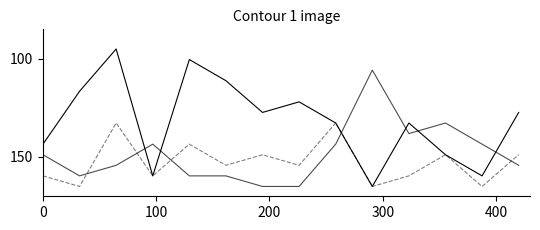

Does the chart have visible grid lines?

No